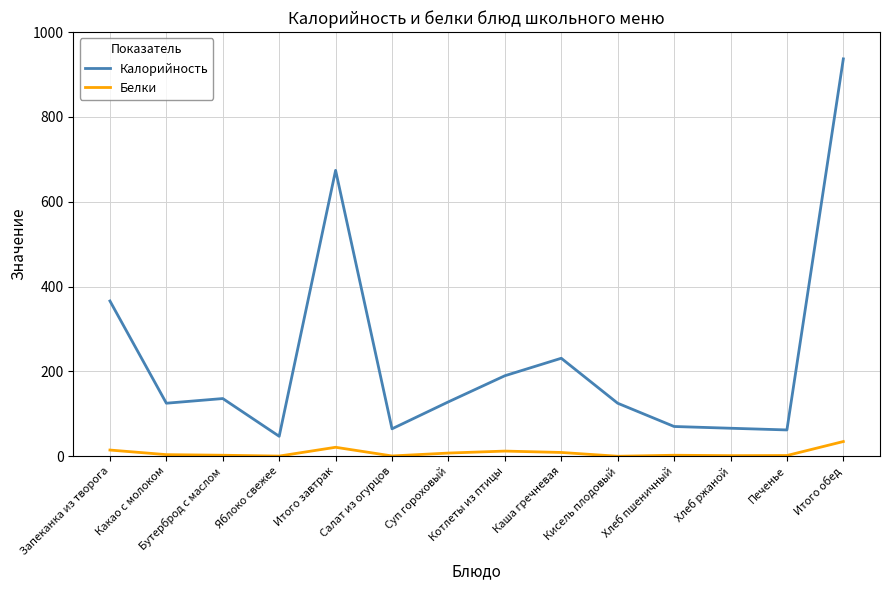

List the series in order of their overall mean, lowest first.

Белки, Калорийность